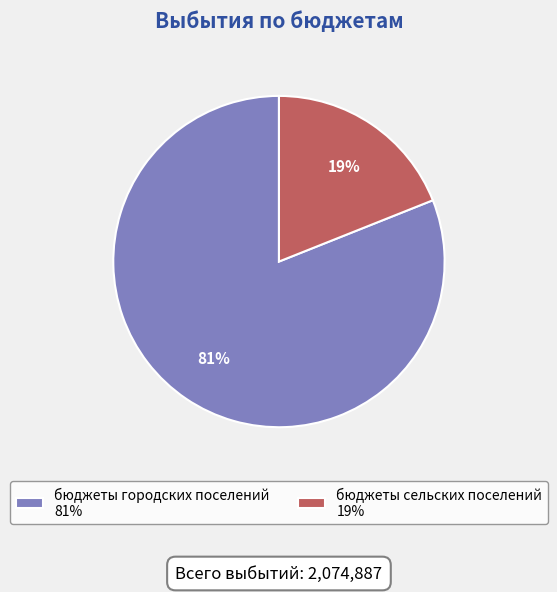

Rank the categories by value from highest to lowest.

бюджеты городских поселений, бюджеты сельских поселений